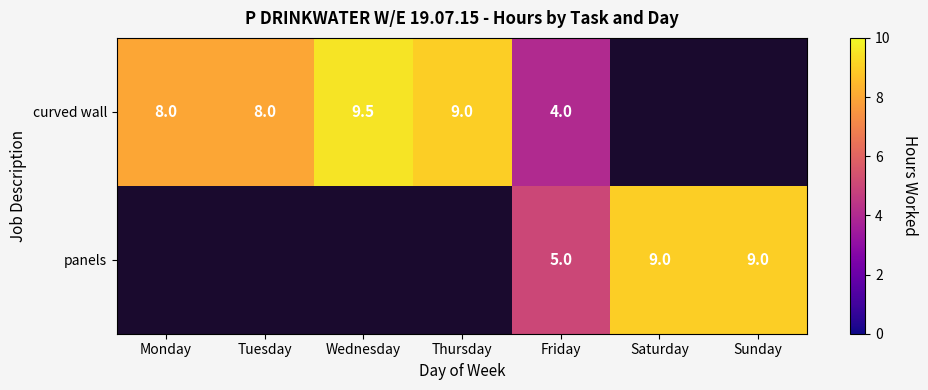

True or false: curved wall has a value of 9.5 at Wednesday.

True